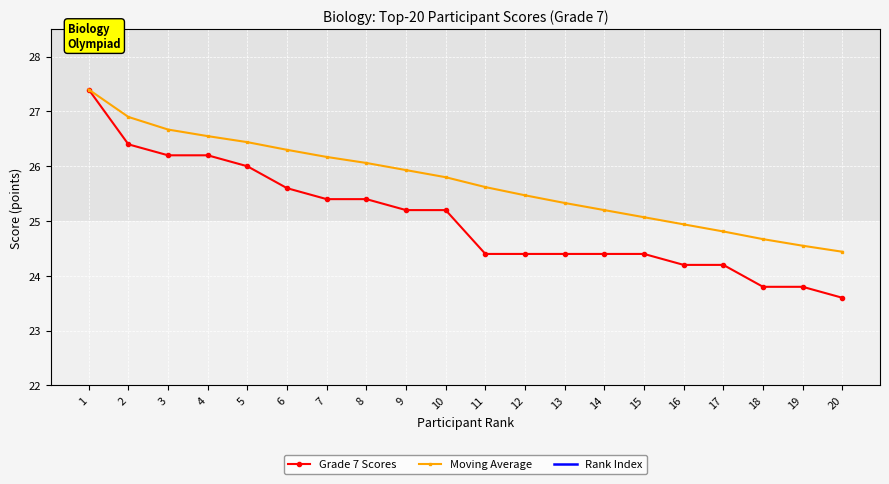

What is the maximum value shown in the chart?

27.4